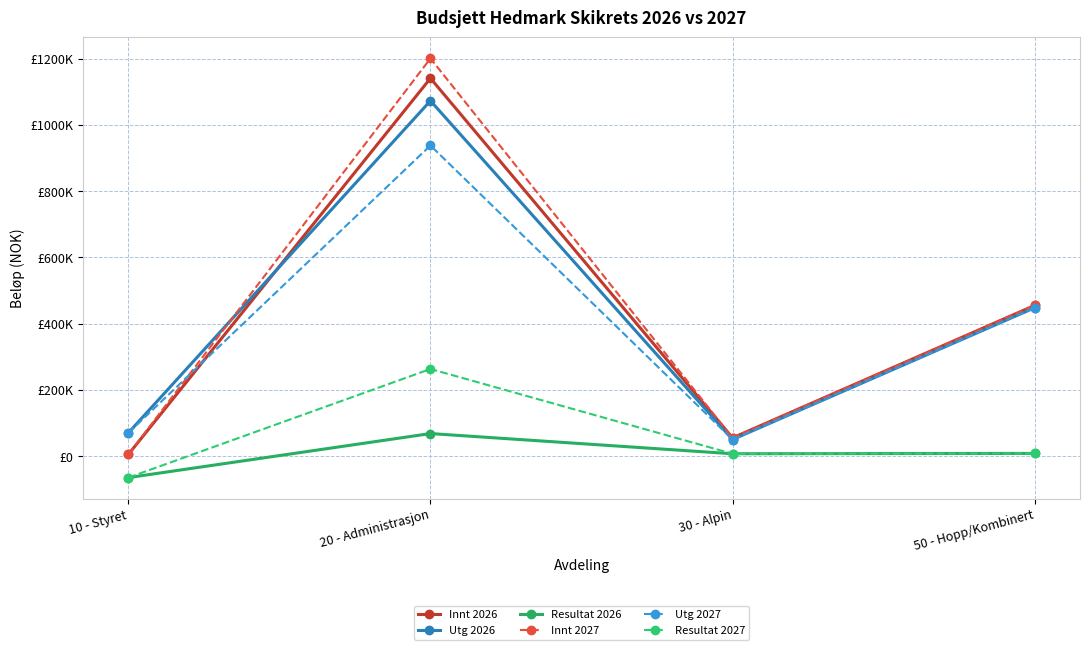

List the labels in order of Resultat 2026 value, largest first.

20 - Administrasjon, 50 - Hopp/Kombinert, 30 - Alpin, 10 - Styret